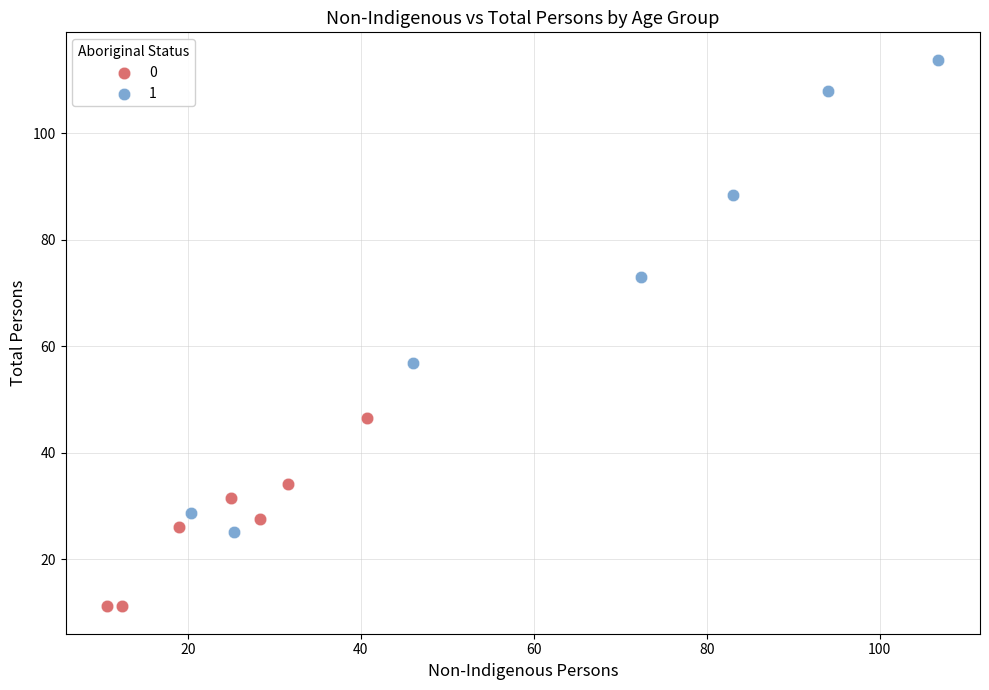

Which series reaches the minimum Y coordinate?

0